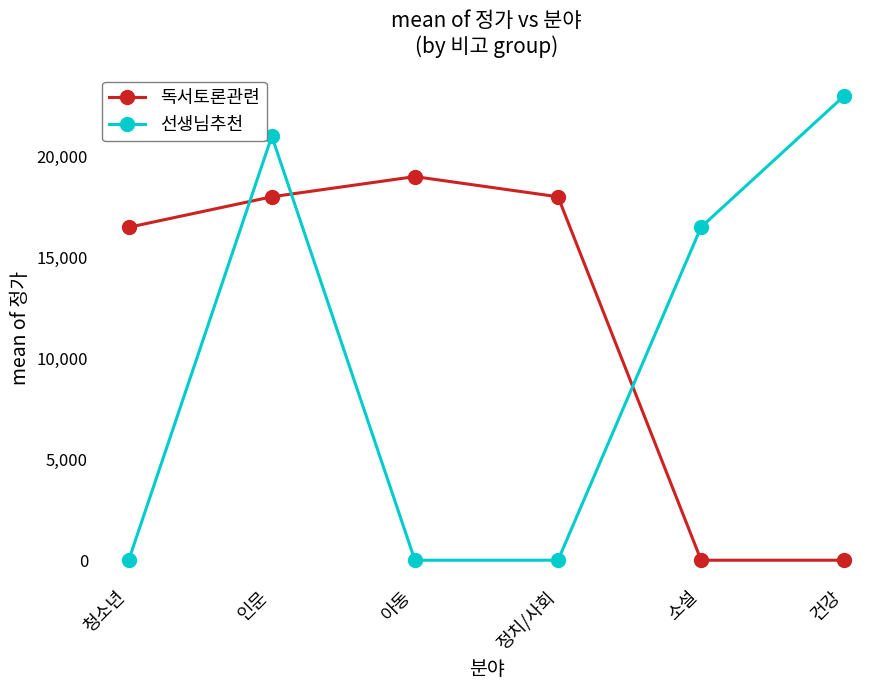

What position from the right is 건강?

1